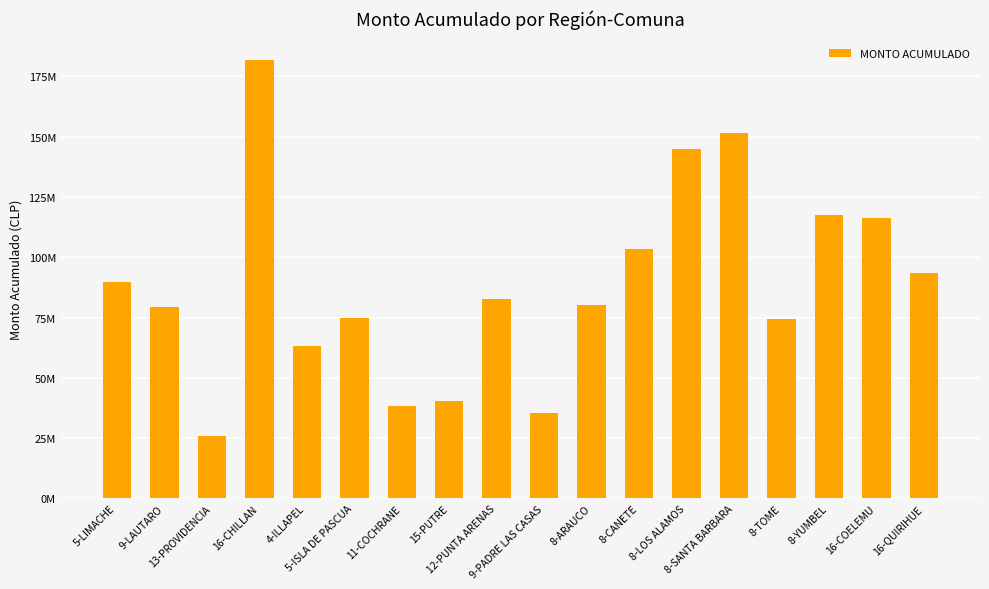

Are the bars horizontal?

No